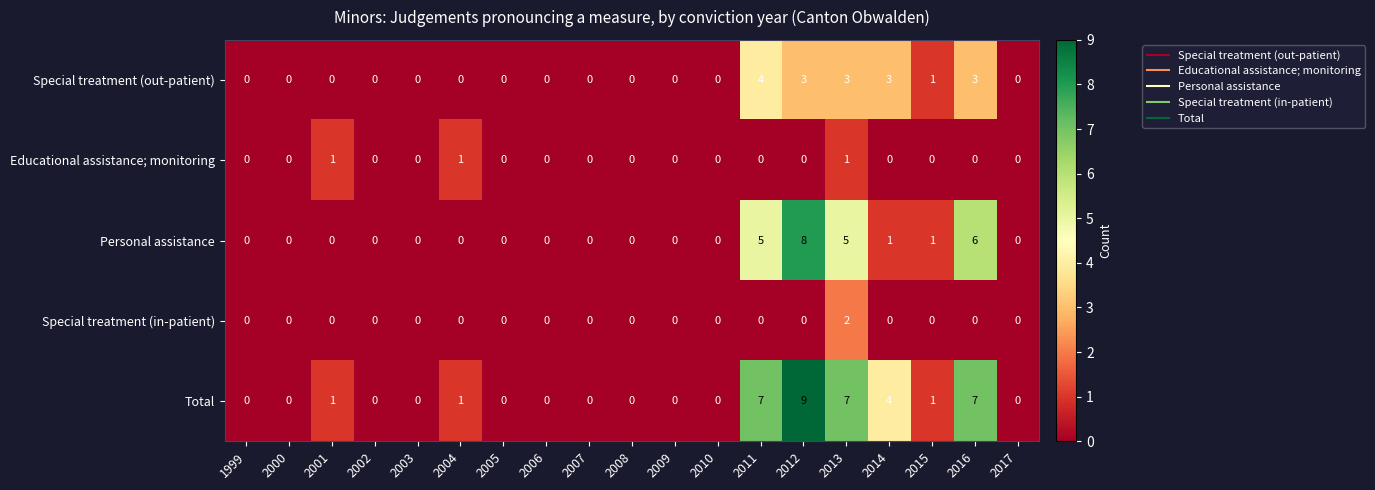

List the series in order of their peak value, lowest first.

Educational assistance; monitoring, Special treatment (in-patient), Special treatment (out-patient), Personal assistance, Total